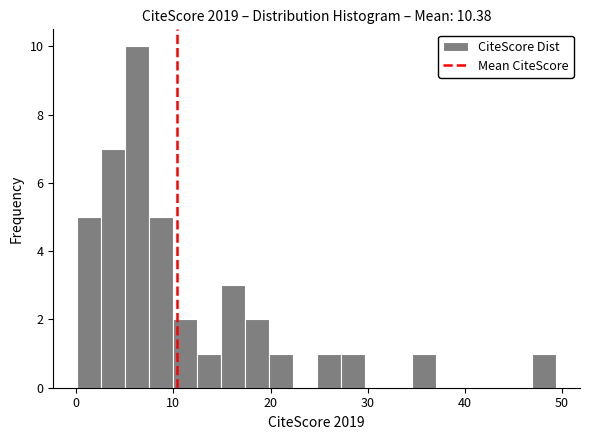

Read against the x-axis, roughly where is the centre of the tallest bar?

6